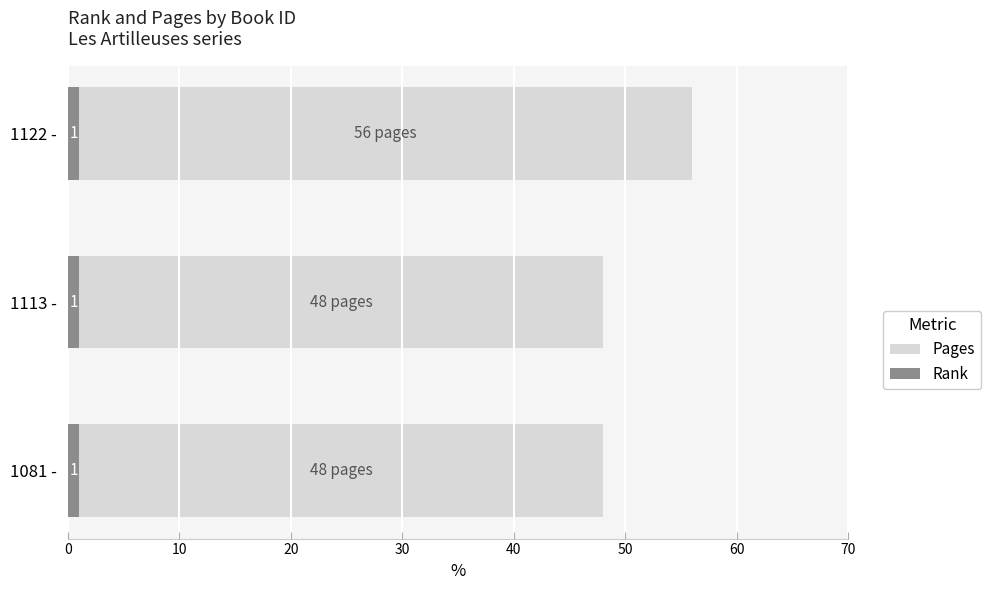

Which series has the largest range (max minus min)?

Pages